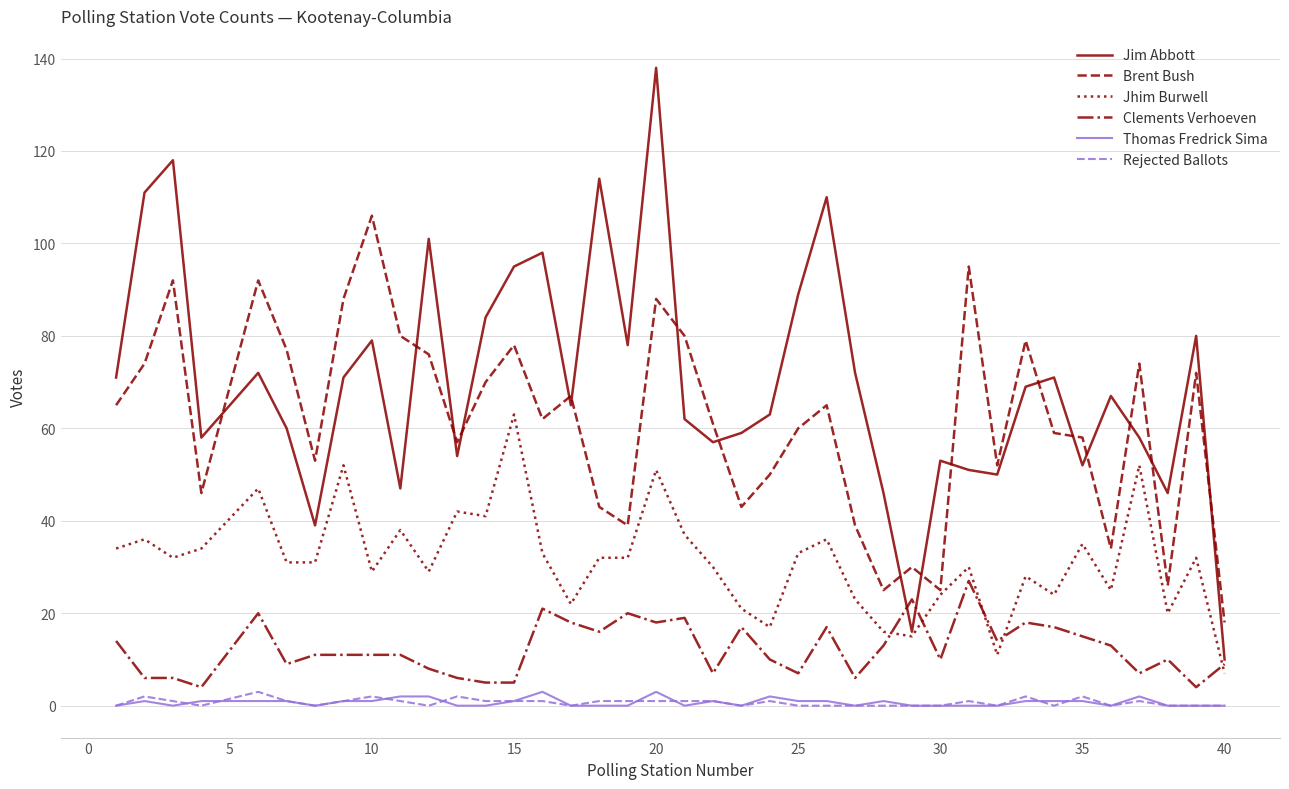

What is the minimum value for Clements Verhoeven?

4